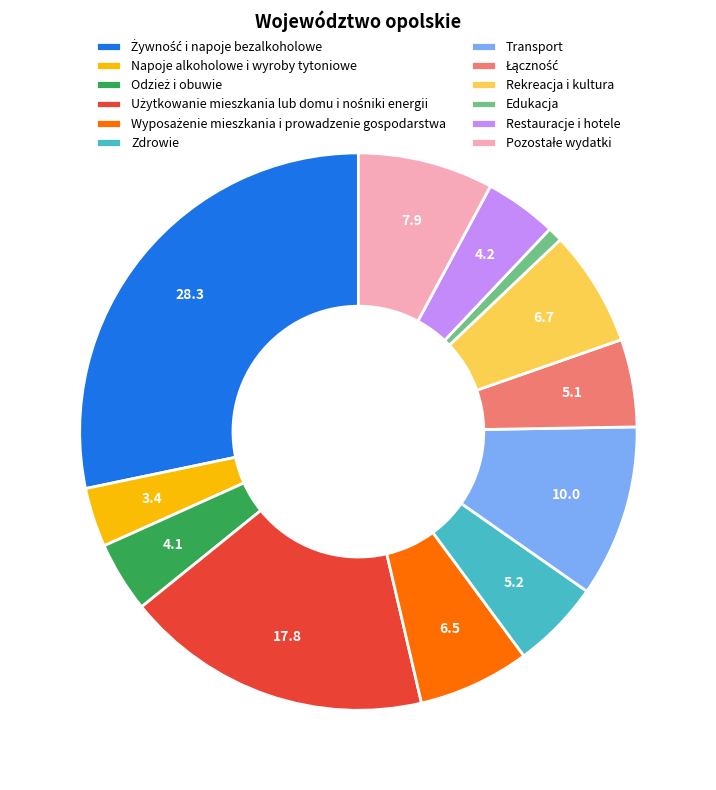

Is it true that Zdrowie is 5% of the pie?

True